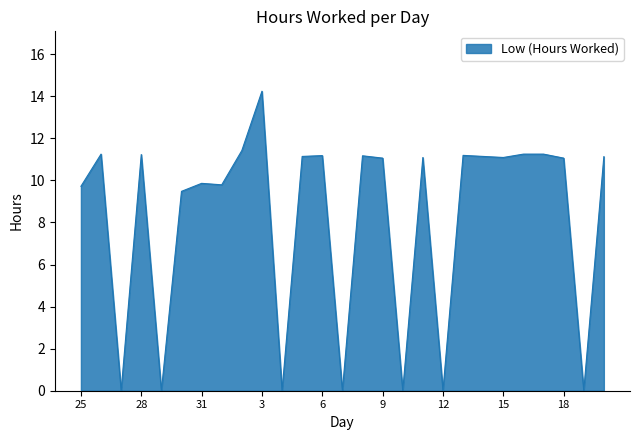

What is the maximum value shown in the chart?

14.2